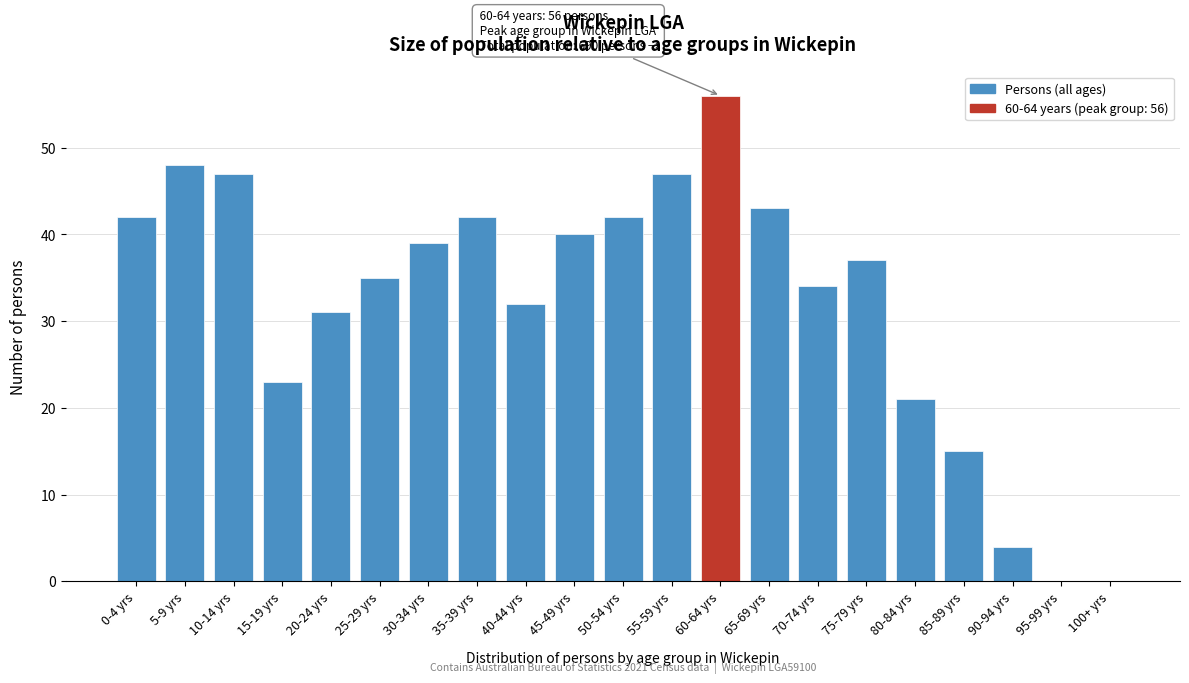

Reading left to right, list all the values displayed in this chart.

0-4 yrs=42	5-9 yrs=48	10-14 yrs=47	15-19 yrs=23	20-24 yrs=31	25-29 yrs=35	30-34 yrs=39	35-39 yrs=42	40-44 yrs=32	45-49 yrs=40	50-54 yrs=42	55-59 yrs=47	60-64 yrs=56	65-69 yrs=43	70-74 yrs=34	75-79 yrs=37	80-84 yrs=21	85-89 yrs=15	90-94 yrs=4	95-99 yrs=0	100+ yrs=0